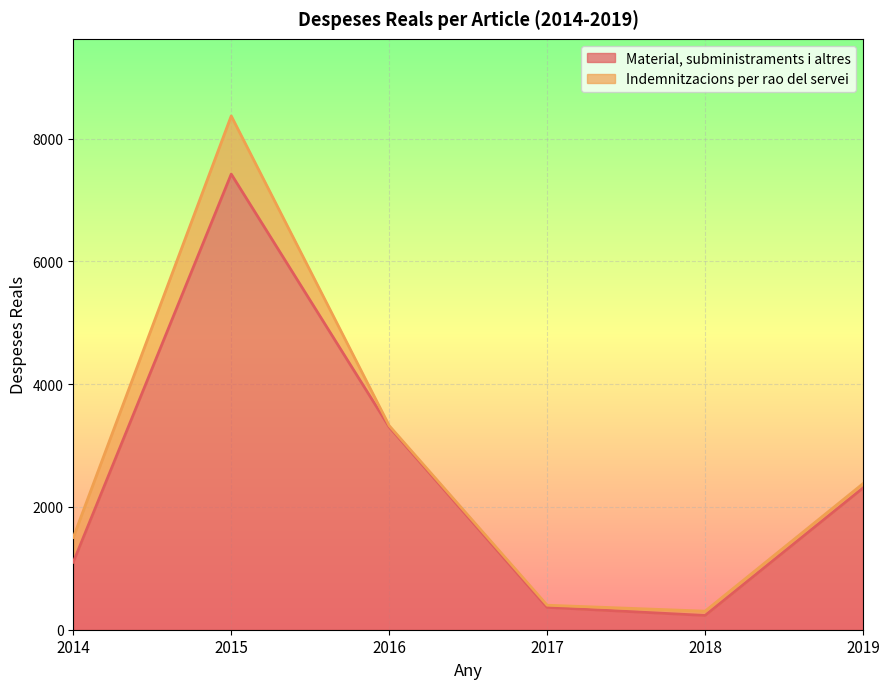

How many points are lower than both their immediate neighbors (excluding endpoints)?

1